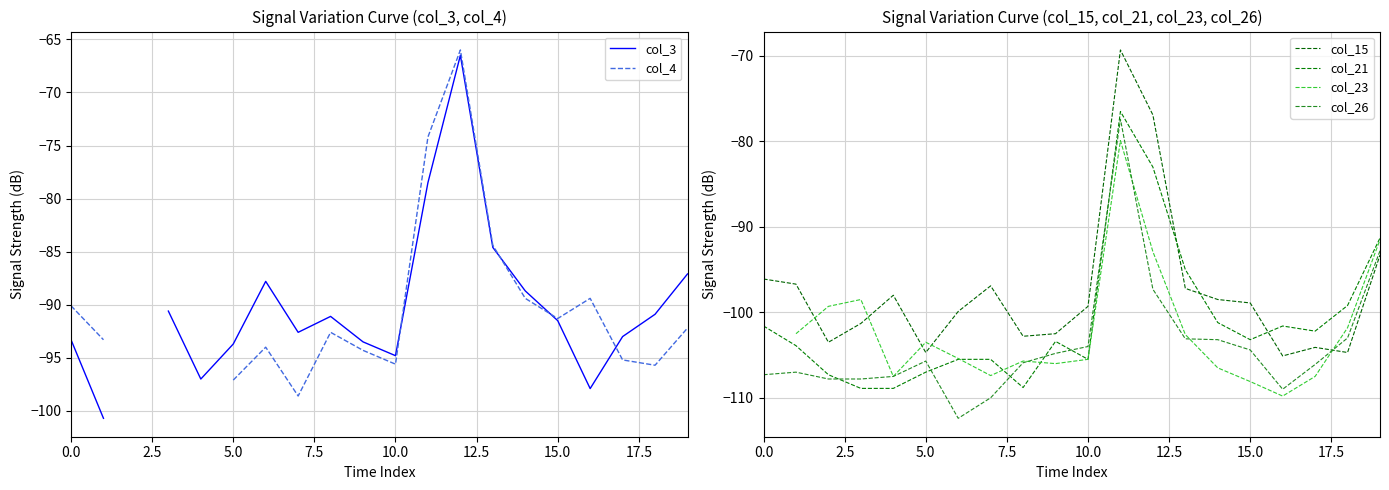

What are all the series names shown in the legend?

col_3, col_4, col_15, col_21, col_23, col_26